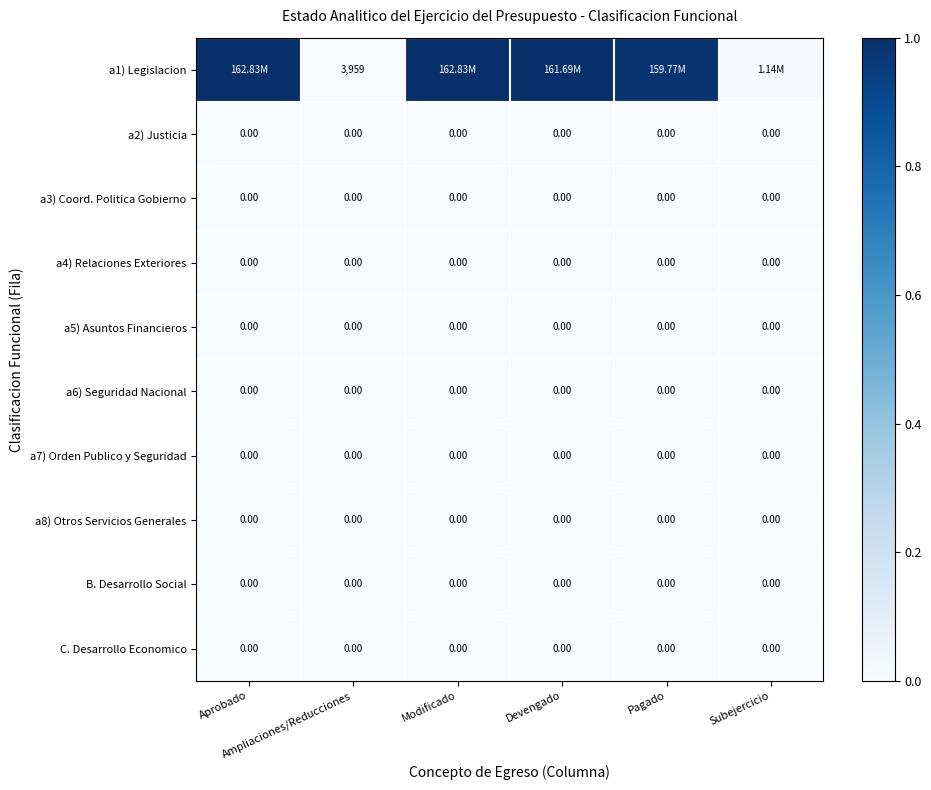

At how many categories does at least one series exceed 0?

6